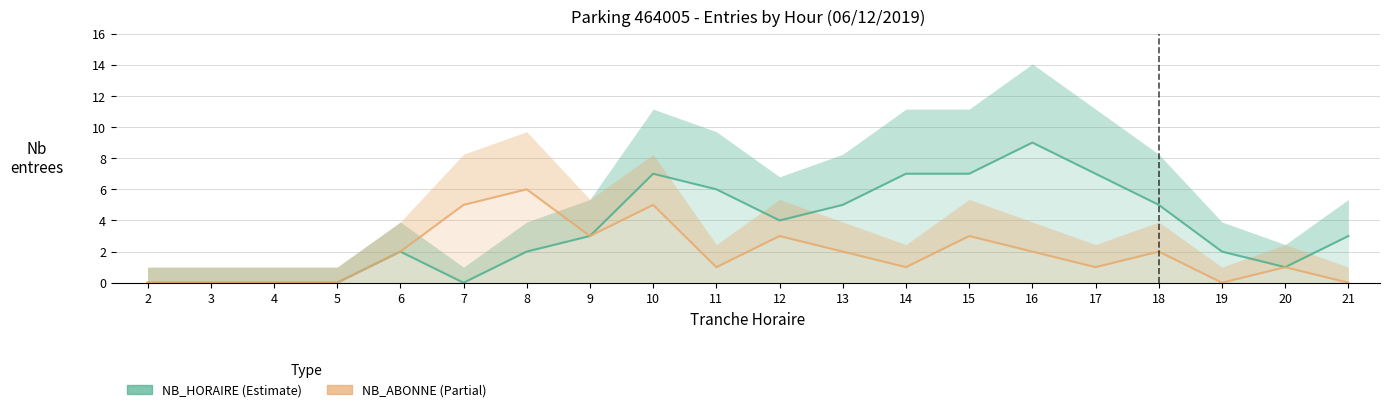

How many lines are shown in the chart?

2